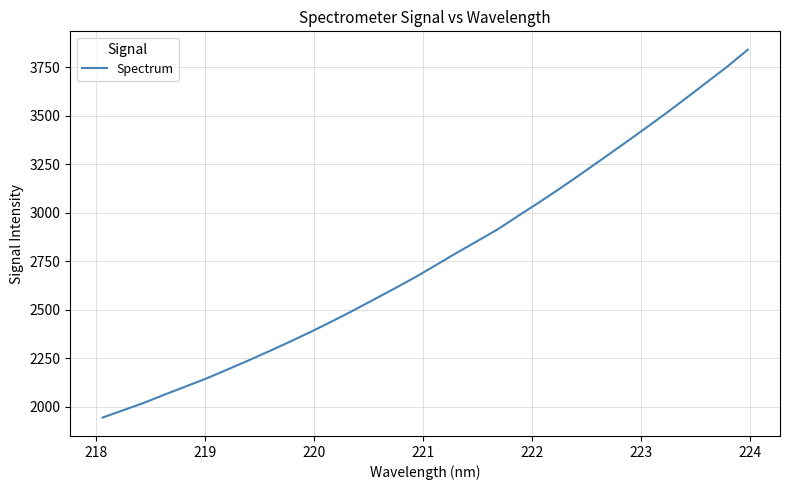

What is the difference between the maximum and minimum values?

1898.4